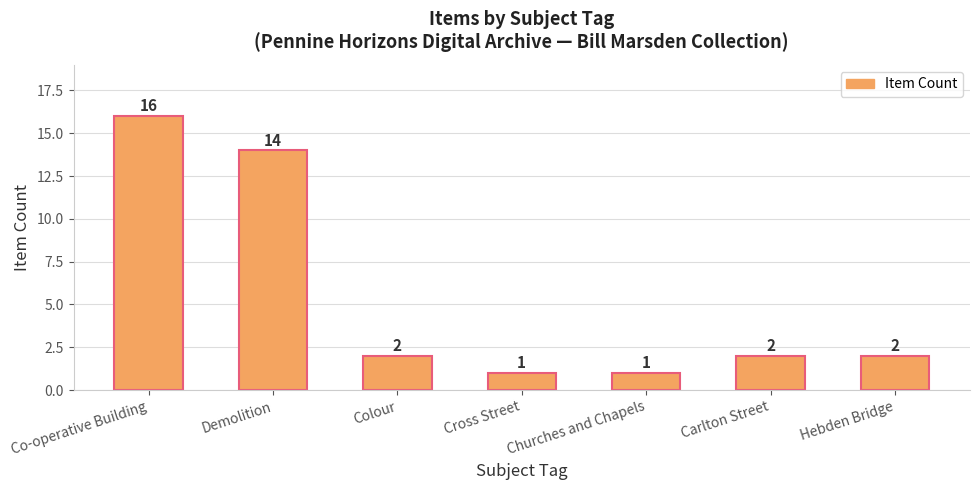

At which label does the data first exceed 2?

Co-operative Building